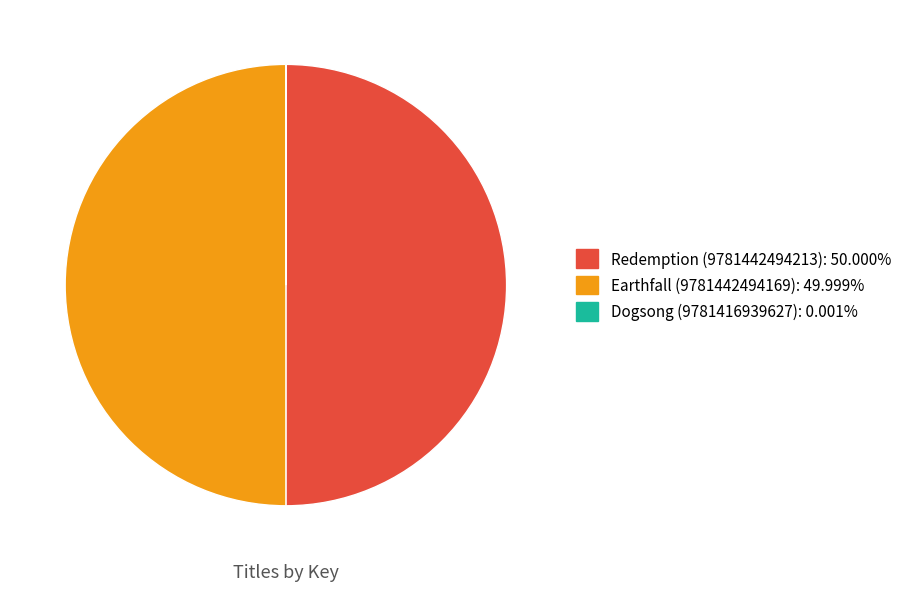

Is it true that Earthfall (9781442494169) is 50% of the pie?

True